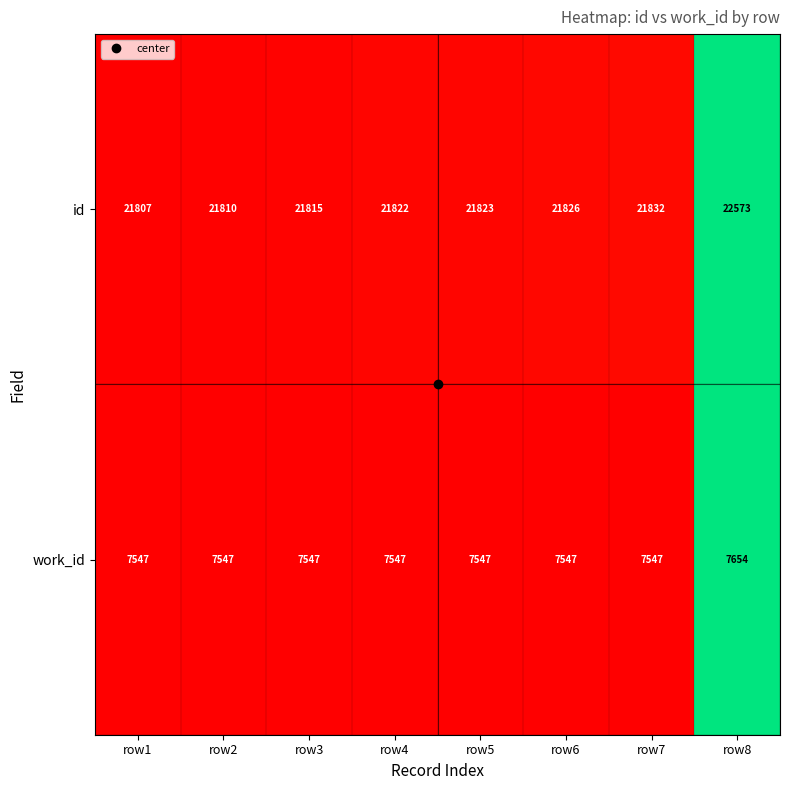

The value of work_id at row3 is 12278. True or false?

False